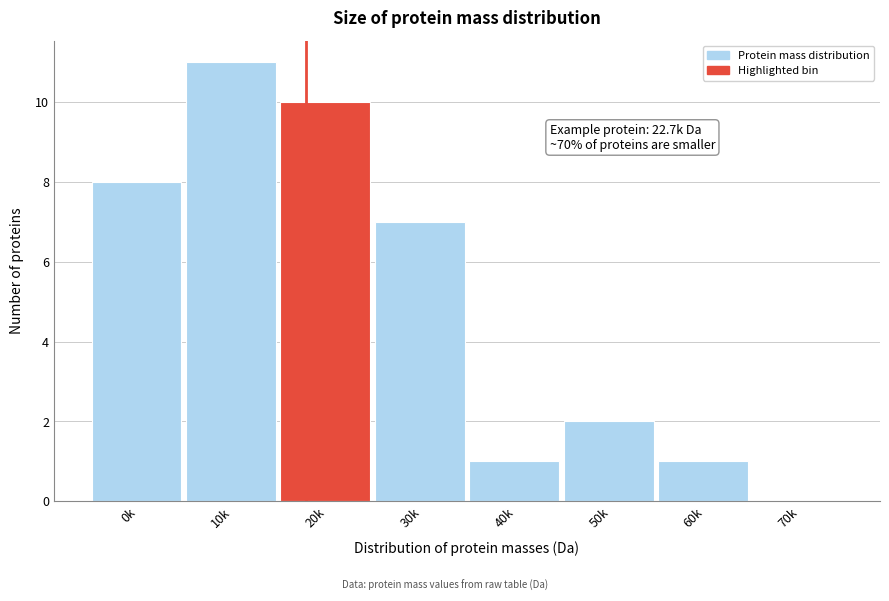

Reading left to right, transcribe all the data shown in this chart.

0k=8	10k=11	20k=10	30k=7	40k=1	50k=2	60k=1	70k=0